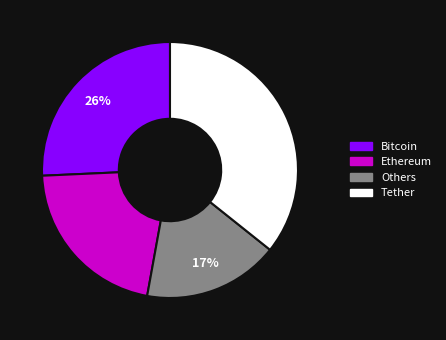

Is there any slice that represents more than half of the pie?

No